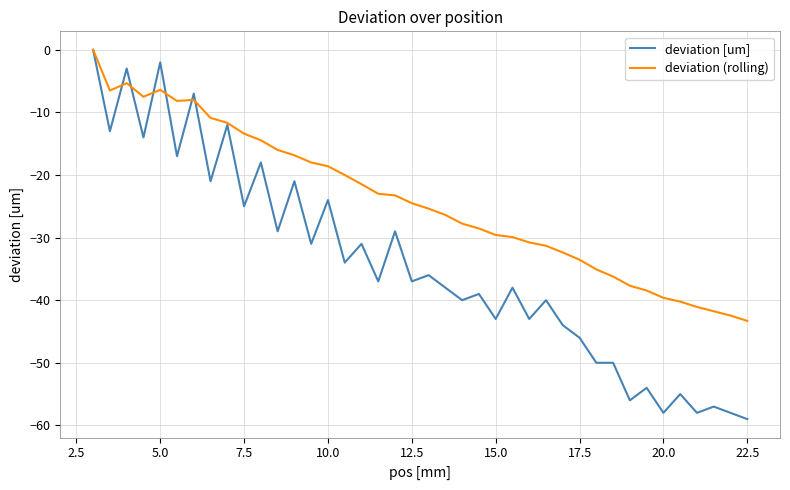

What is the average value of the deviation (rolling) series?

-24.1